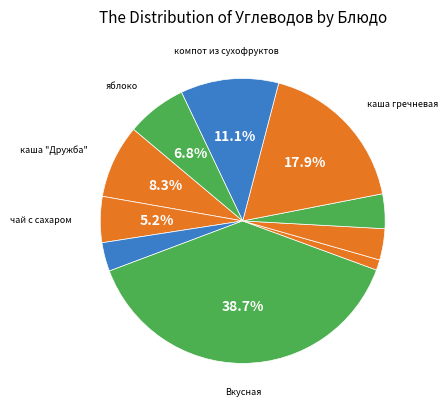

Rank the categories by value from lowest to highest.

огурец соленый, молоко 3,2%, суп из овощей, кнели мясные, чай с сахаром, яблоко, каша "Дружба", компот из сухофруктов, каша гречневая, Вкусная